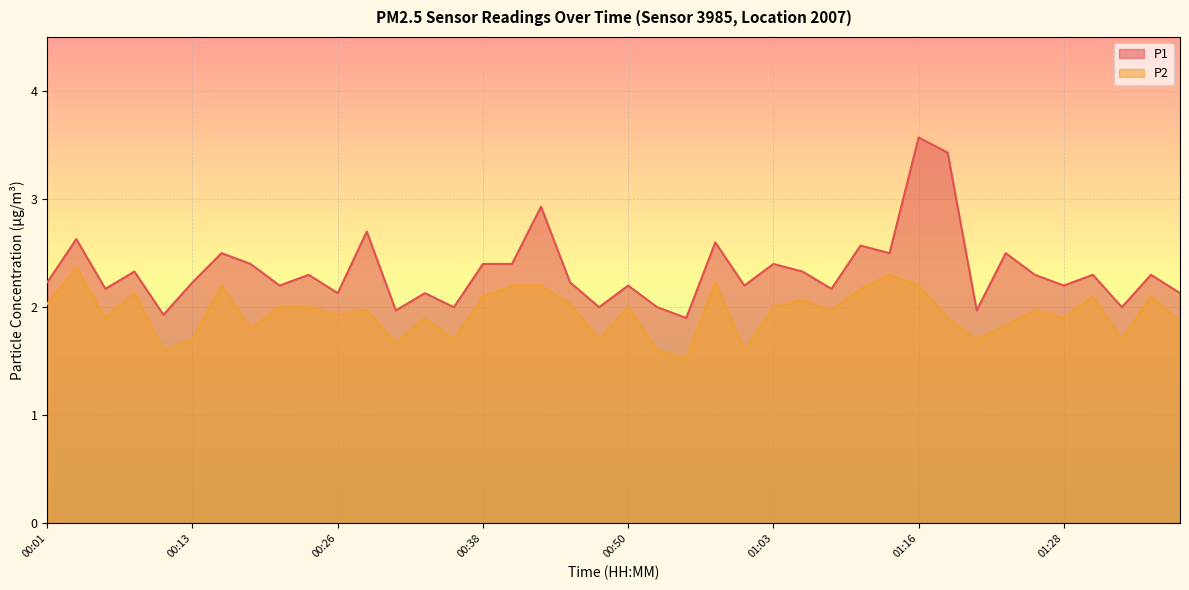

Does the chart display data point markers on the line(s)?

No